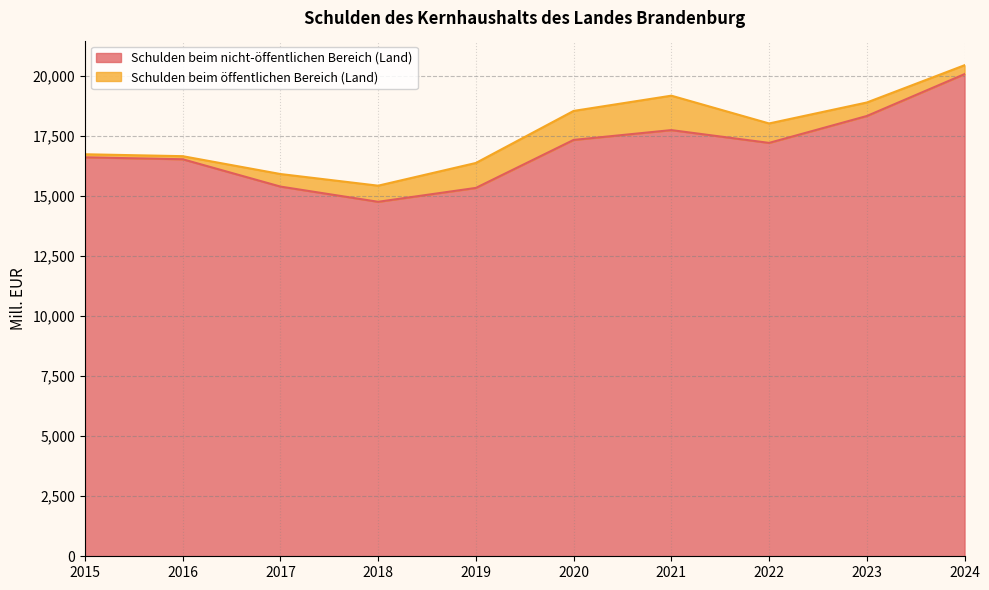

Rank the categories by value from lowest to highest.

2018, 2019, 2017, 2016, 2015, 2022, 2020, 2021, 2023, 2024